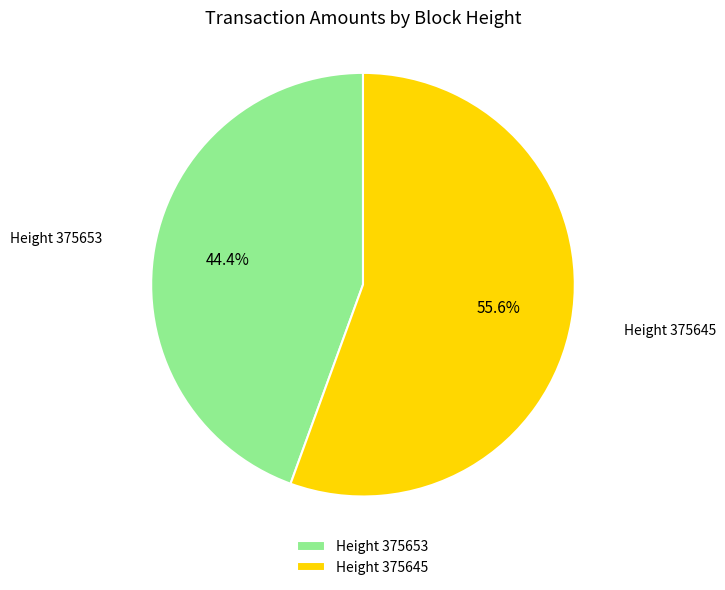

What is the majority slice?

Height 375645